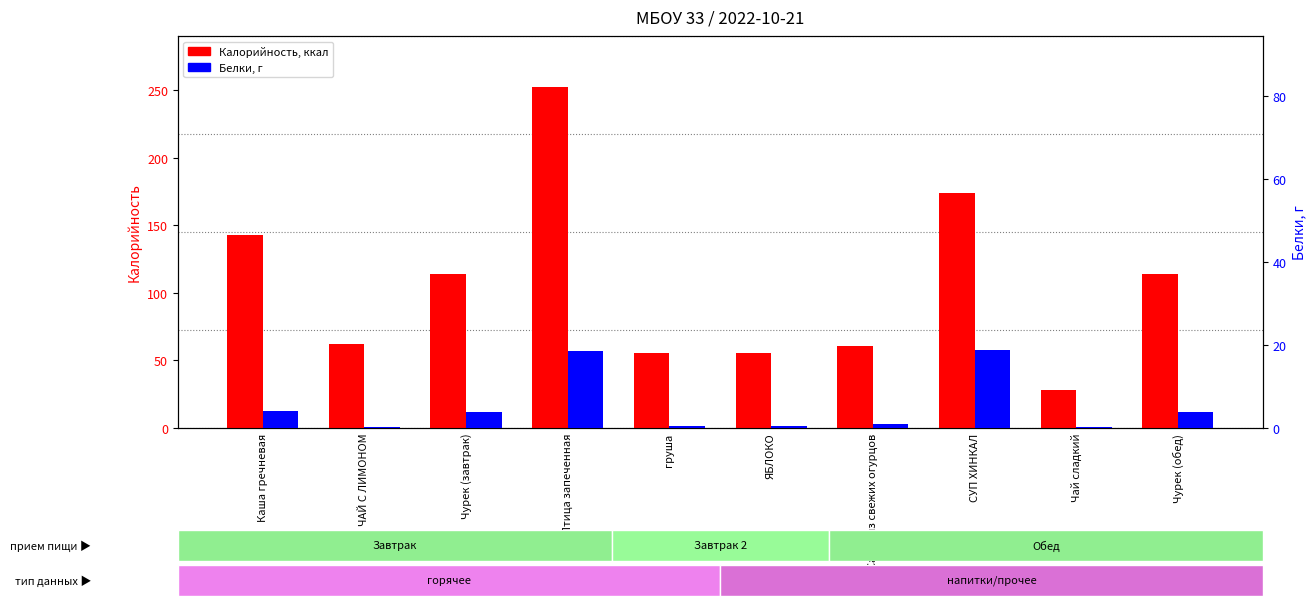

Is the value of Калорийность at СУП ХИНКАЛ greater than the value of Белки at груша?

Yes